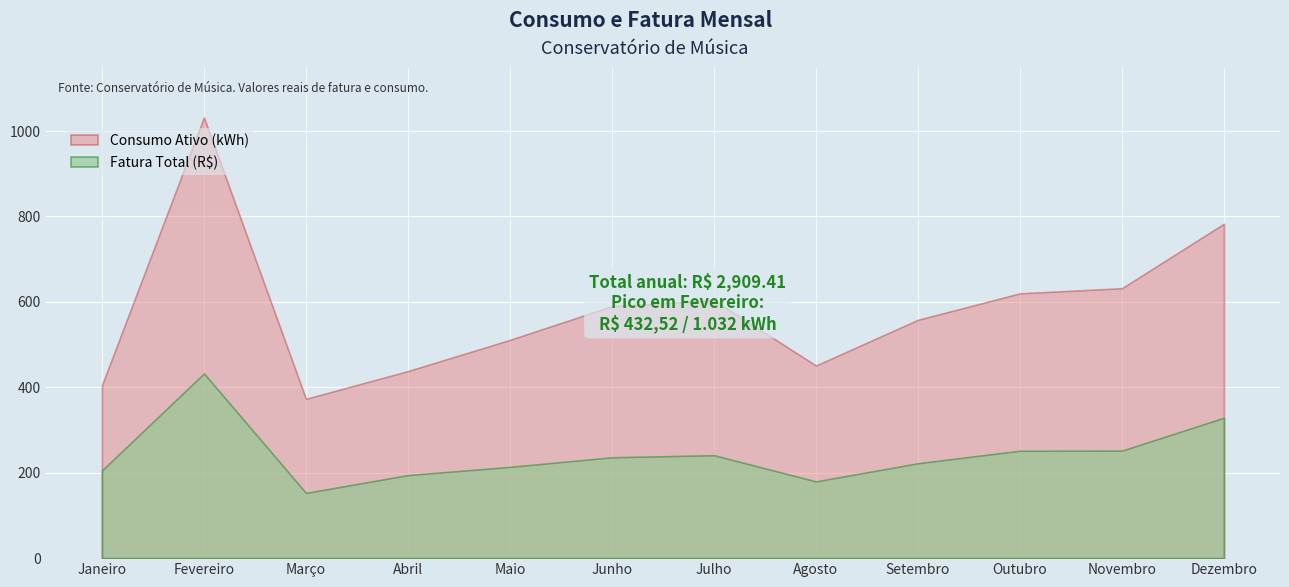

Read the Consumo Ativo (kWh) value at Novembro.

632.0